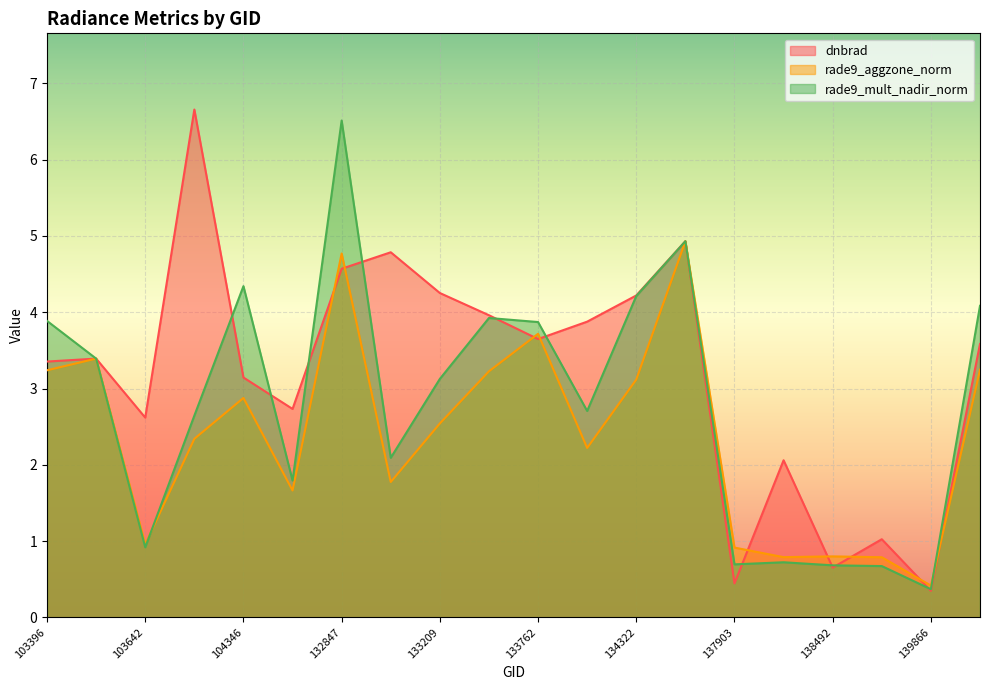

What is the sum of all dnbrad values?

64.3